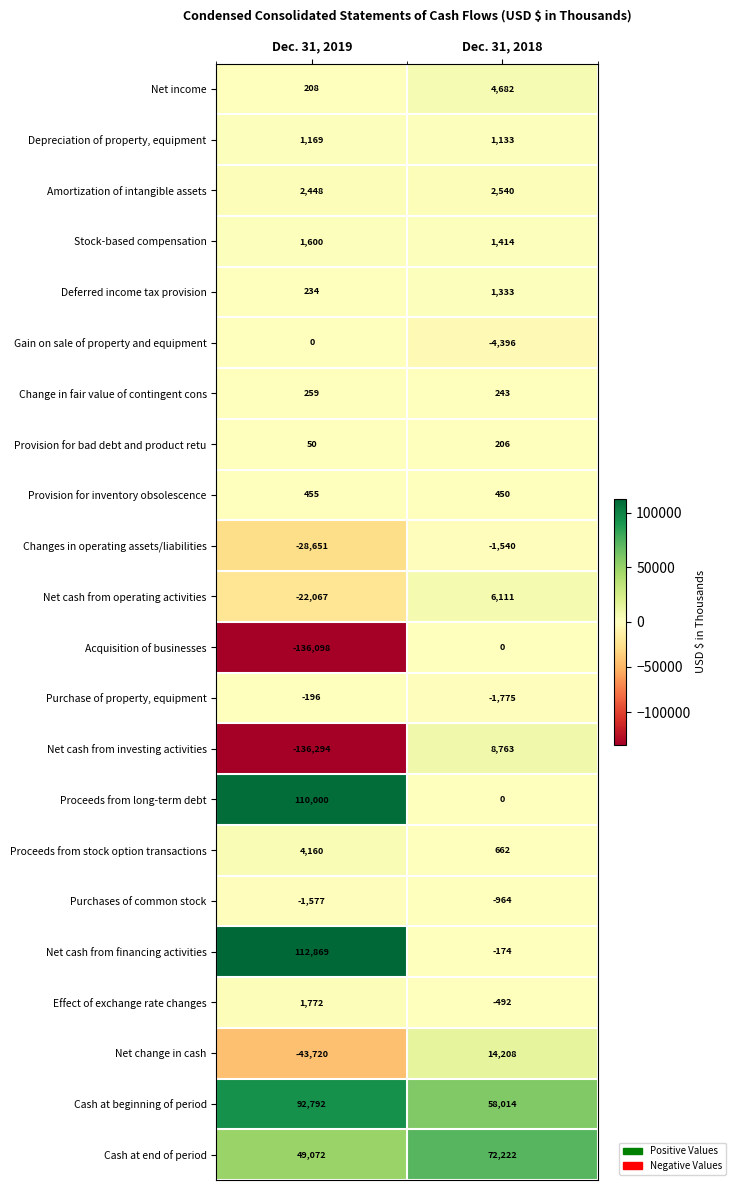

Is it true that Net cash from financing activities equals -174 at Dec. 31, 2018?

True